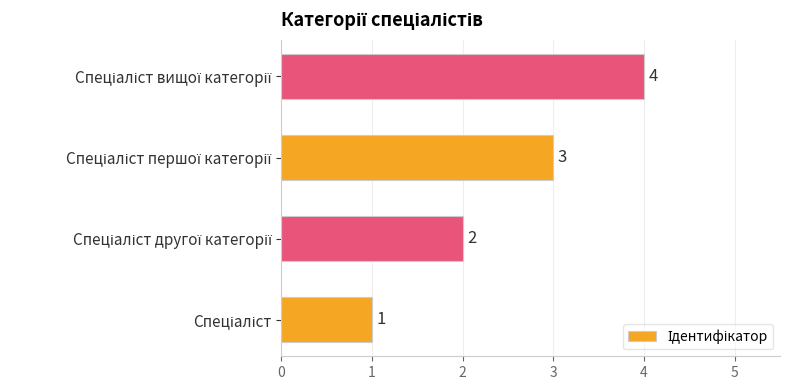

How many values are between 2 and 4?

3